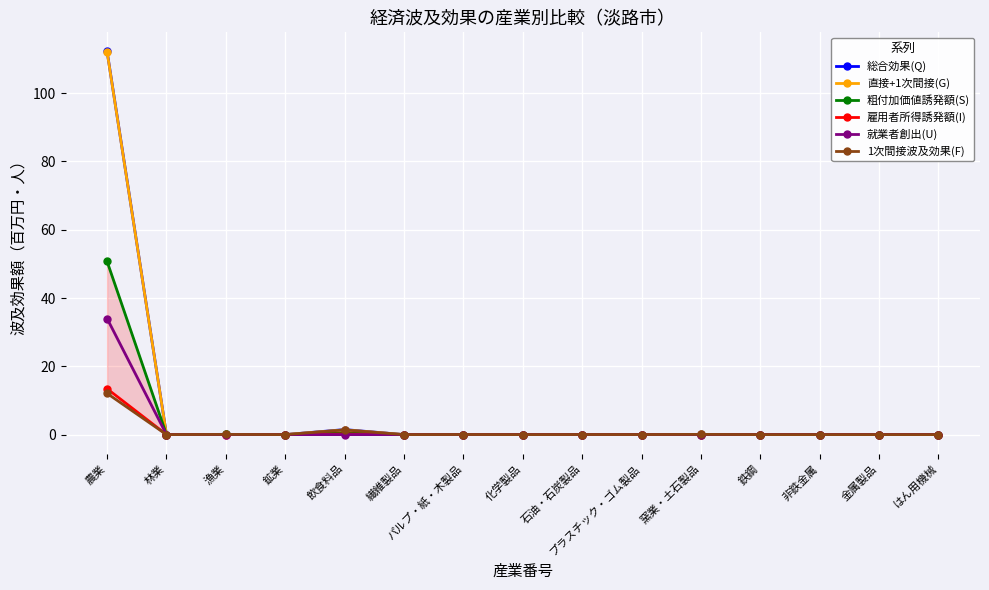

True or false: 雇用者所得誘発額(I) and 直接+1次間接(G) intersect in this chart.

False